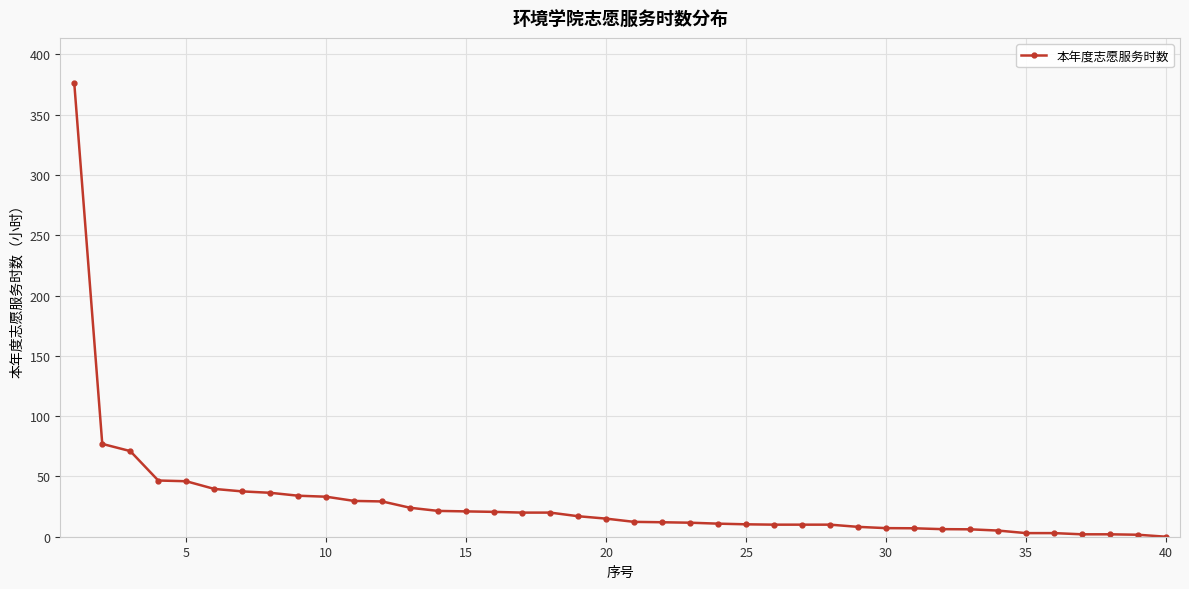

What is the value of the 27th point from the left?

10.0